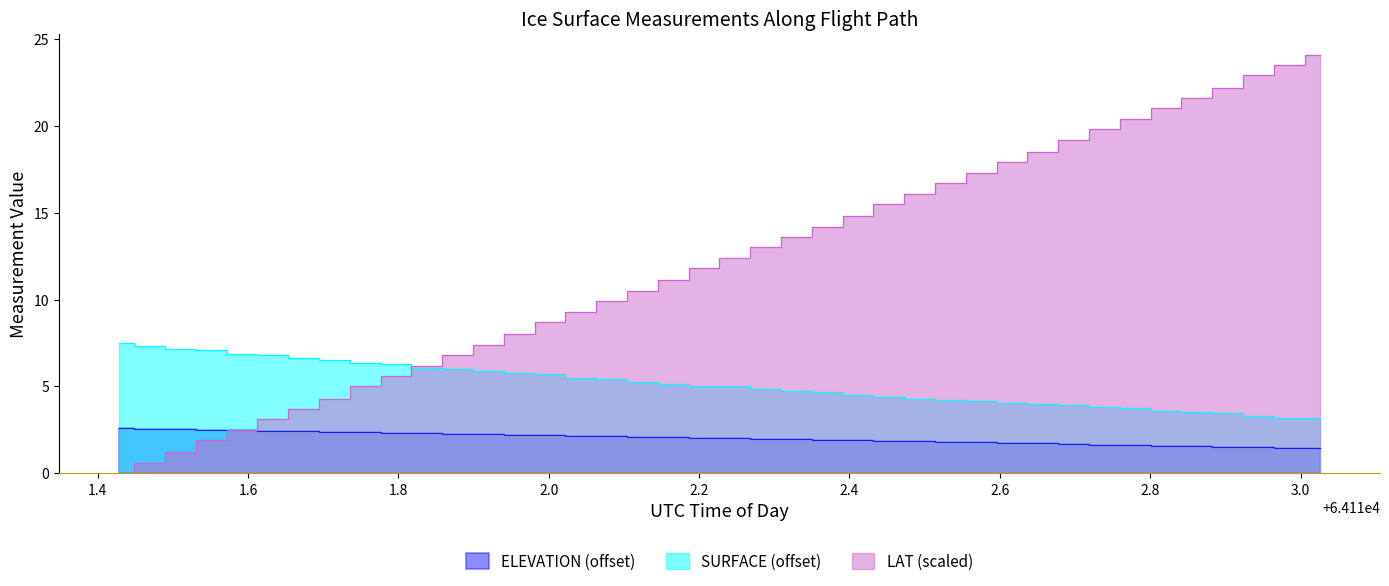

Rank the series by their average value, from highest to lowest.

LAT, SURFACE, ELEVATION